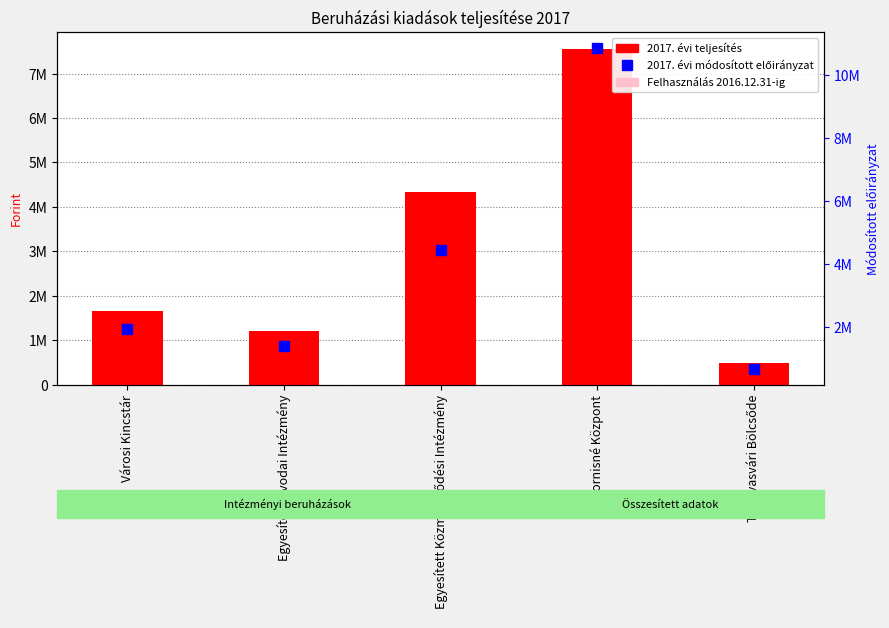

What is the label of the 2nd bar from the left?

Egyesített Óvodai Intézmény